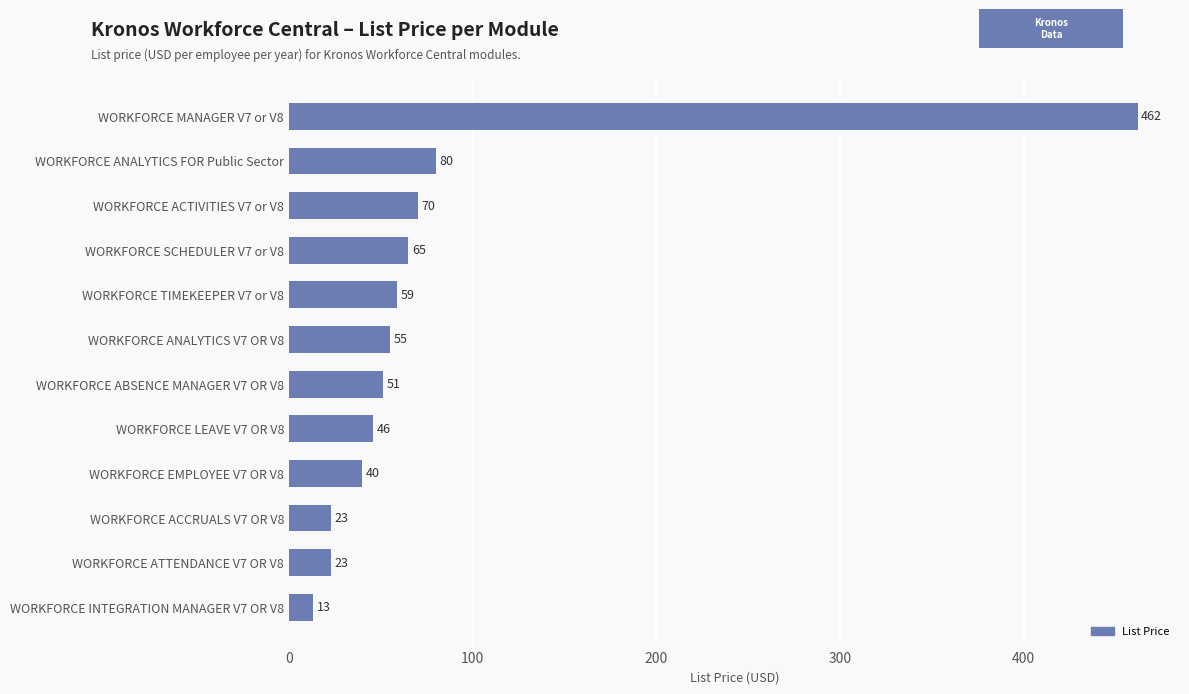

What is the approximate value at WORKFORCE ACCRUALS V7 OR V8?

23